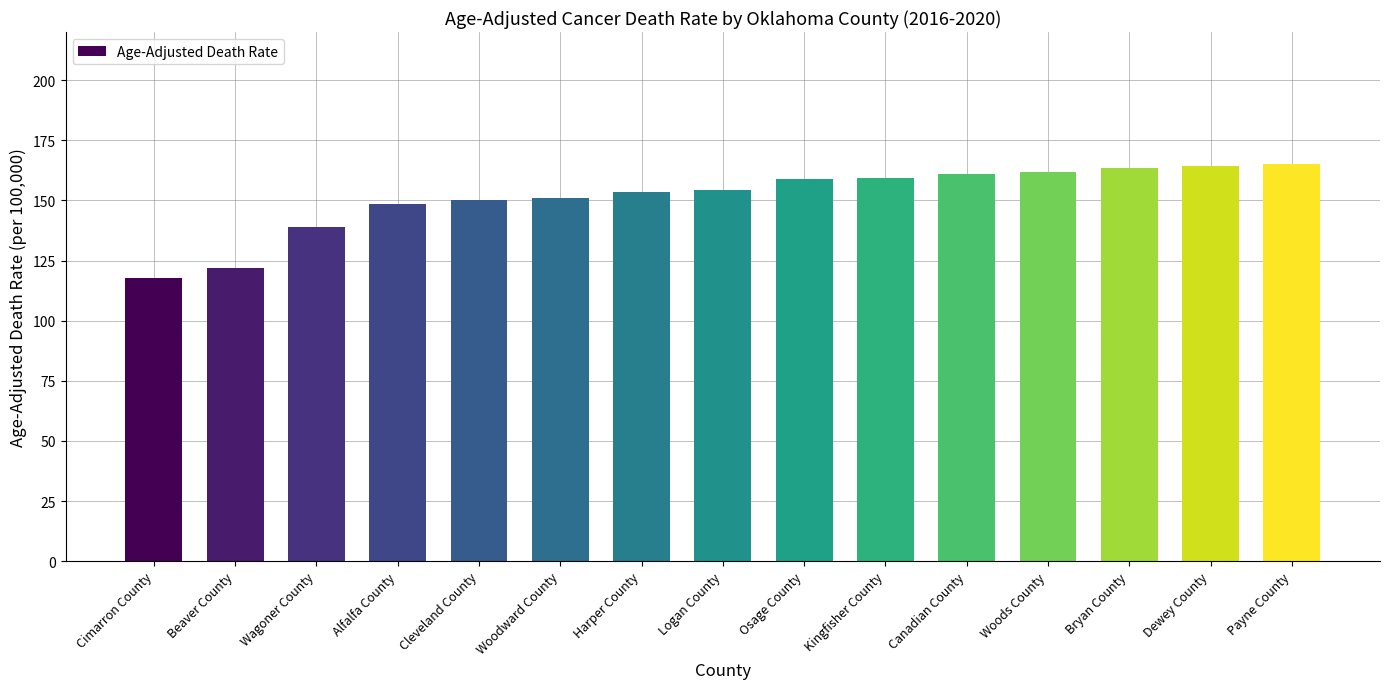

Approximately how many times larger is the value at Canadian County compared to Cleveland County?

1.1